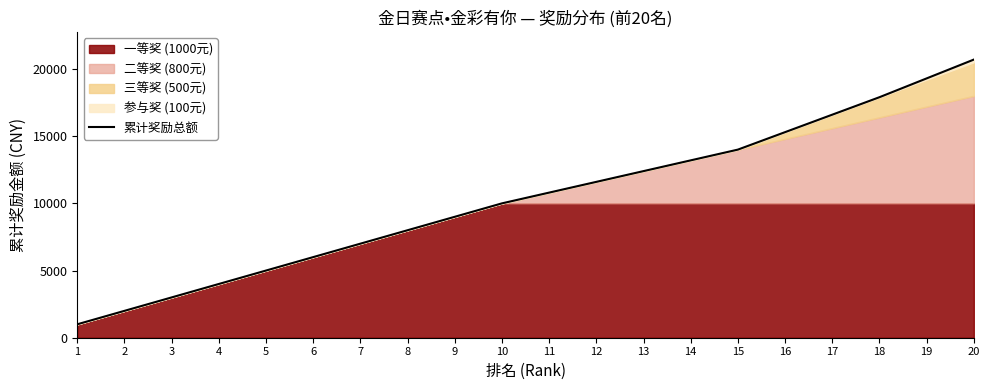

What is the approximate value at 11, to the nearest 50?

10800